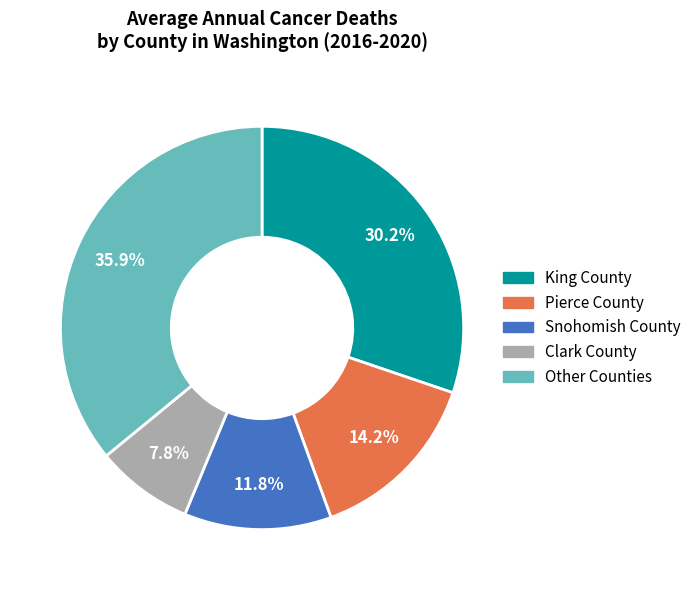

Is there a majority slice in this chart?

No